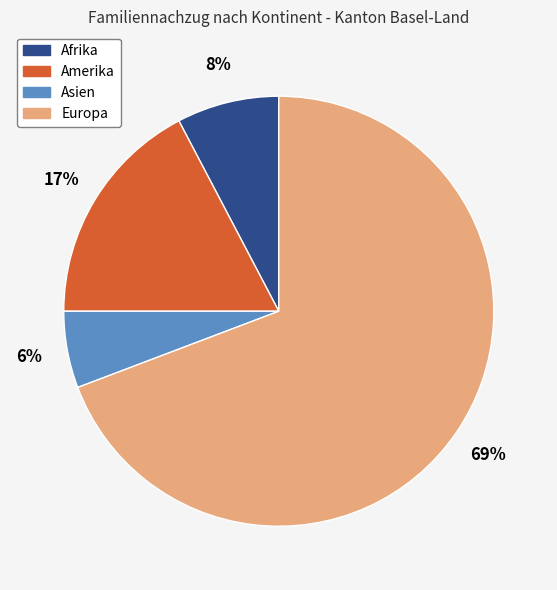

How many slices are in this pie chart?

4